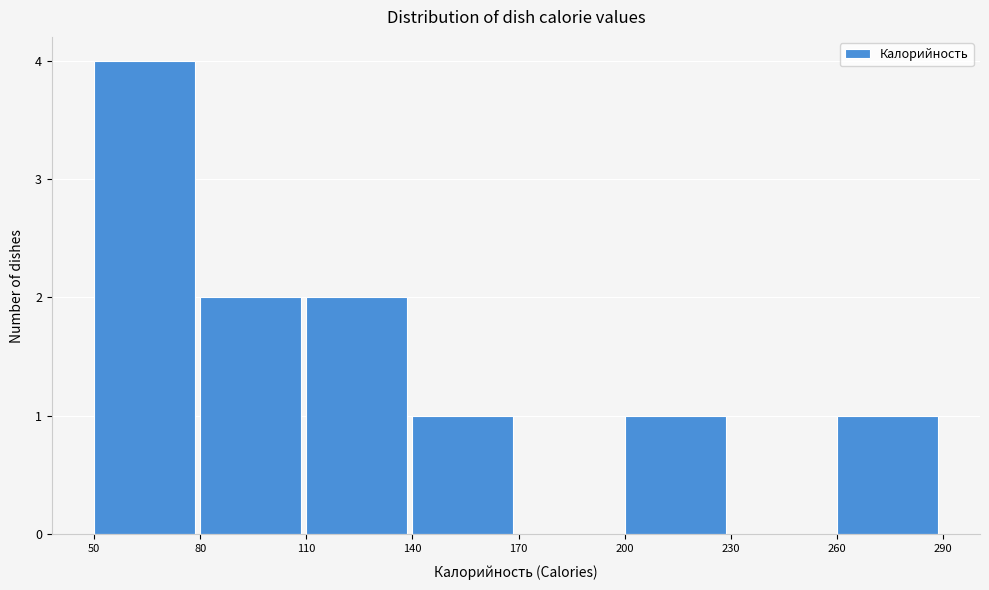

Which range on the x-axis has the tallest bar?

50 to 80